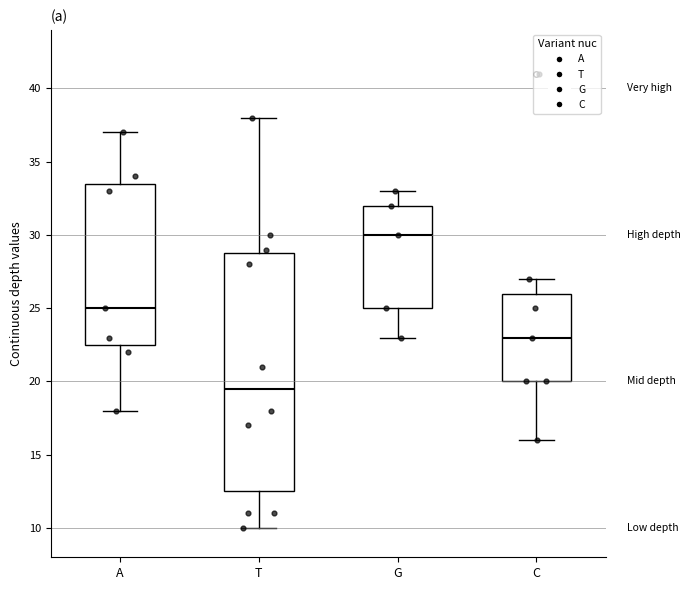

Reading left to right, read every box against the y-axis: the position of its median line, the range the box covers, and the ends of its whiskers. The values are not printed on the chart, so give them approximately, as read against the axis.

A: median 25.0, box 22.5 to 33.5, whiskers 18.0 to 37.0
T: median 19.5, box 12.5 to 29.0, whiskers 10.0 to 38.0
G: median 30.0, box 25.0 to 32.0, whiskers 23.0 to 33.0
C: median 23.0, box 20.0 to 26.0, whiskers 16.0 to 27.0